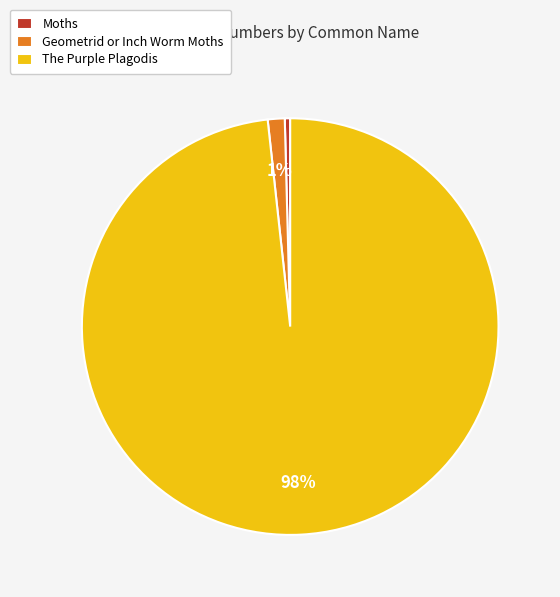

Does The Purple Plagodis account for over 50% of the chart?

Yes